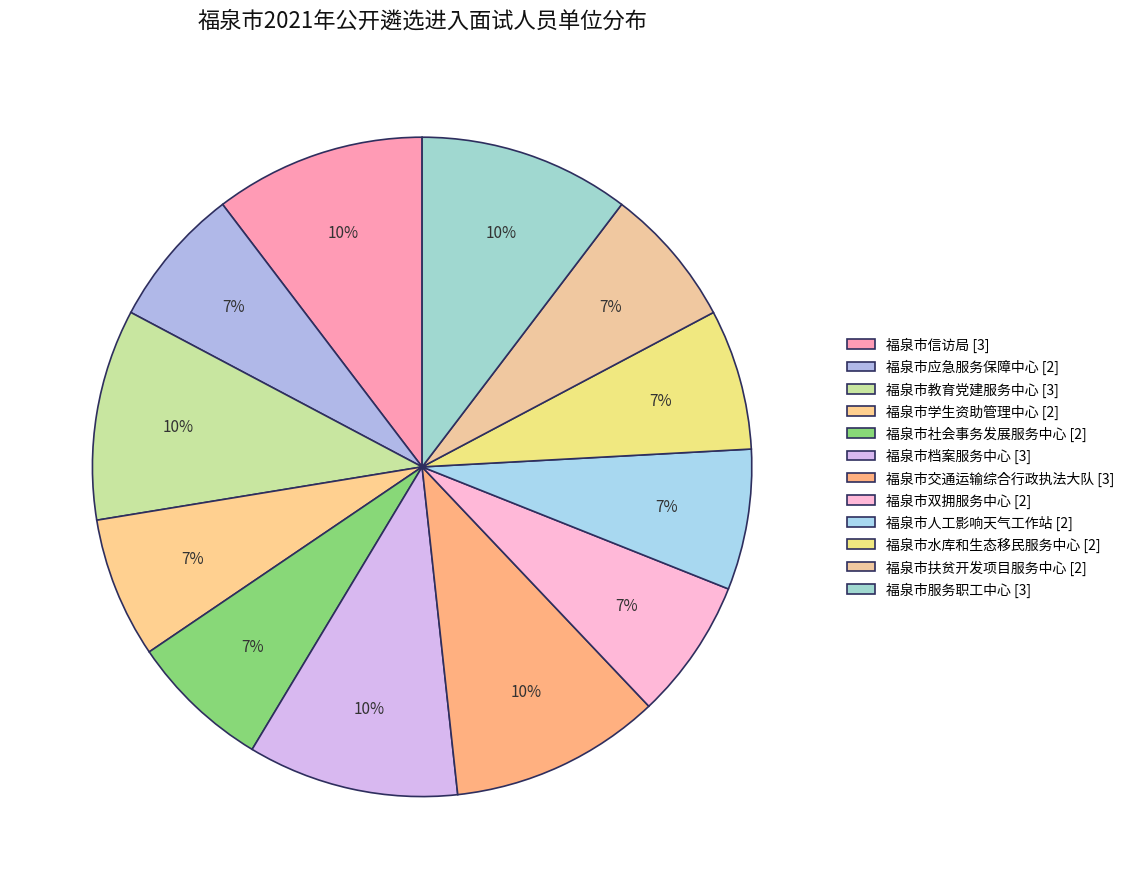

How many segments does this pie chart have?

12